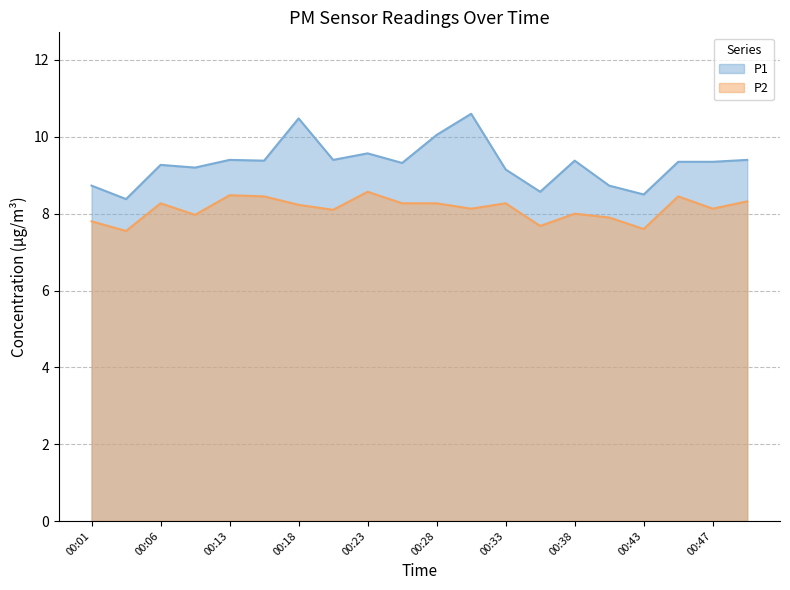

How many lines are shown in the chart?

2